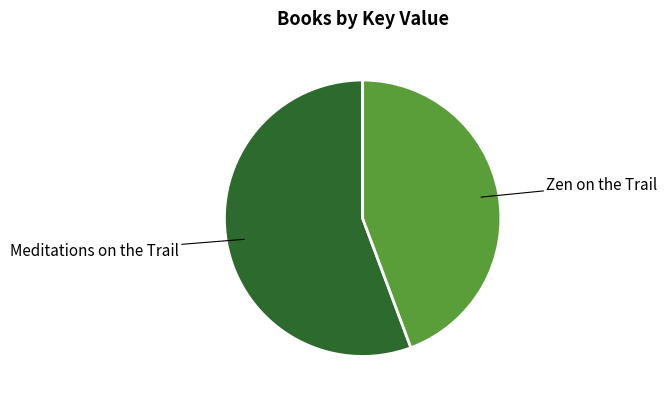

Is there any slice that represents more than half of the pie?

Yes